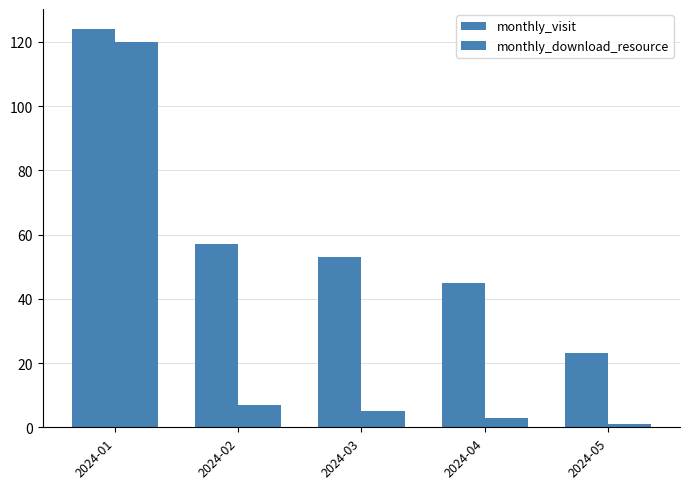

What is the value of the monthly_download_resource bar at the 4th from the left?

3